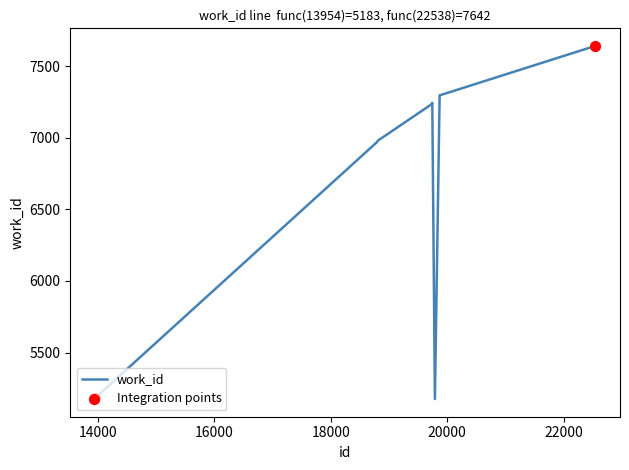

What is the minimum value shown in the chart?

5175